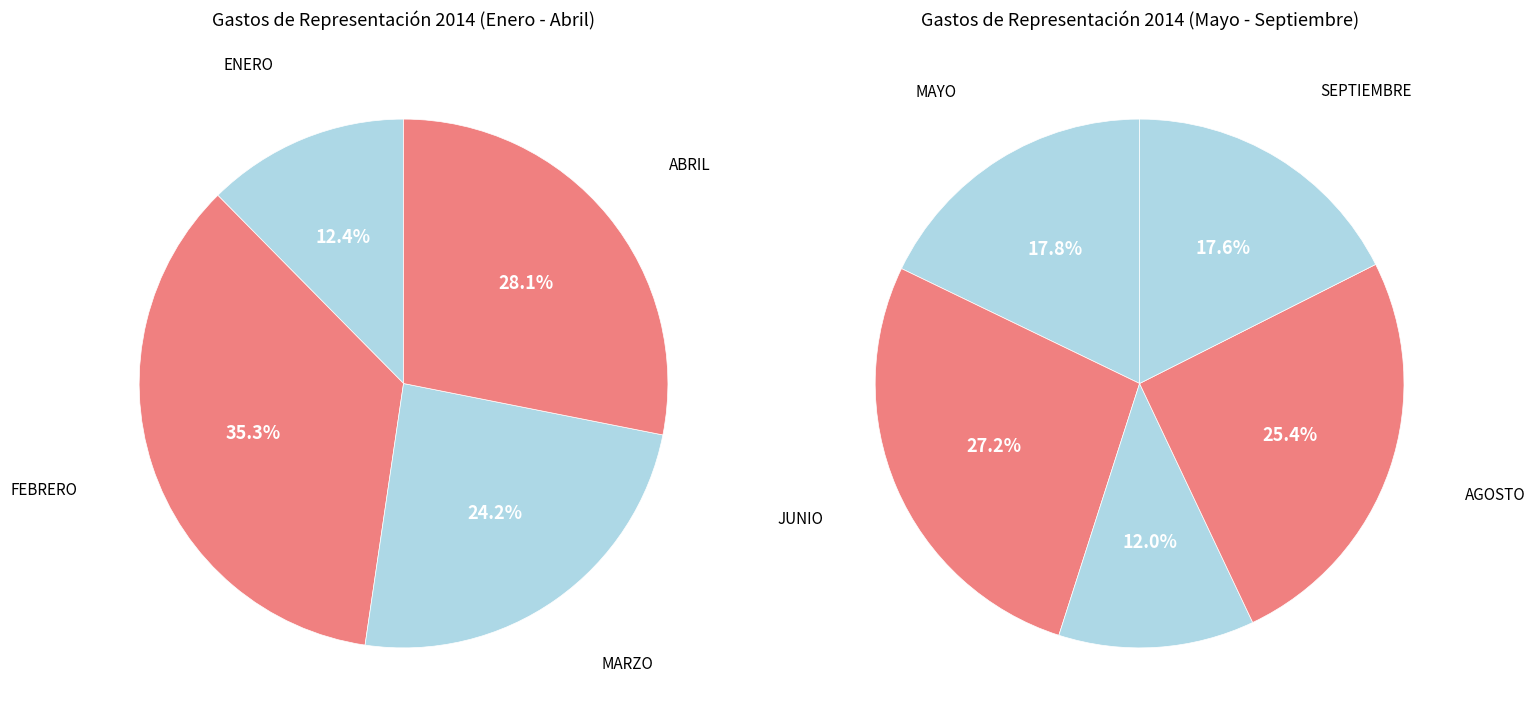

Does MAYO account for over 50% of the chart?

No